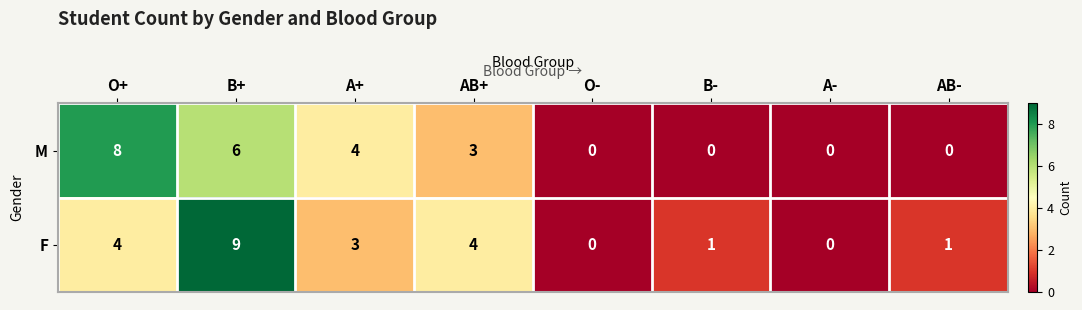

Rank the series by their maximum value, from lowest to highest.

M, F